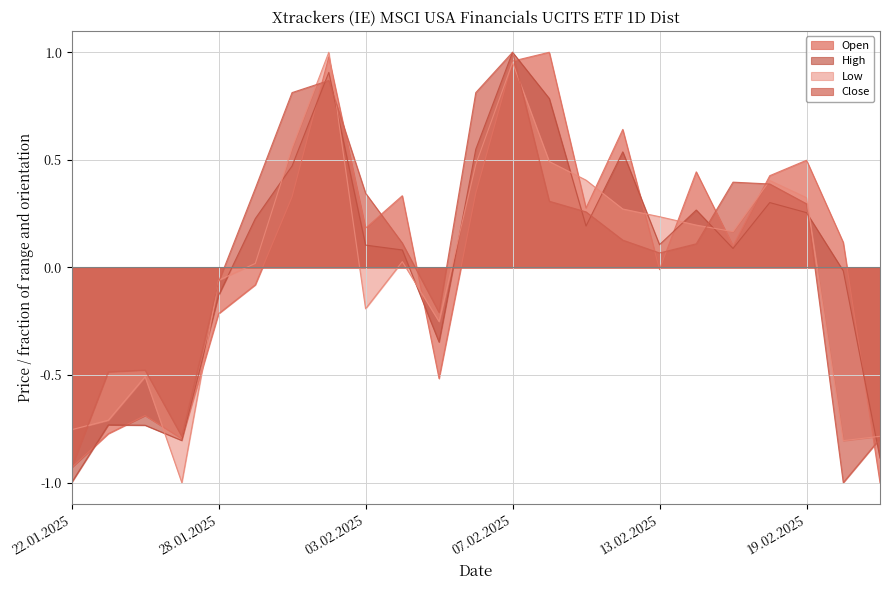

List the labels in order of Open value, smallest first.

21.02.2025, 22.01.2025, 27.01.2025, 23.01.2025, 24.01.2025, 05.02.2025, 28.01.2025, 29.01.2025, 13.02.2025, 17.02.2025, 20.02.2025, 03.02.2025, 11.02.2025, 30.01.2025, 04.02.2025, 06.02.2025, 18.02.2025, 14.02.2025, 19.02.2025, 12.02.2025, 07.02.2025, 31.01.2025, 10.02.2025